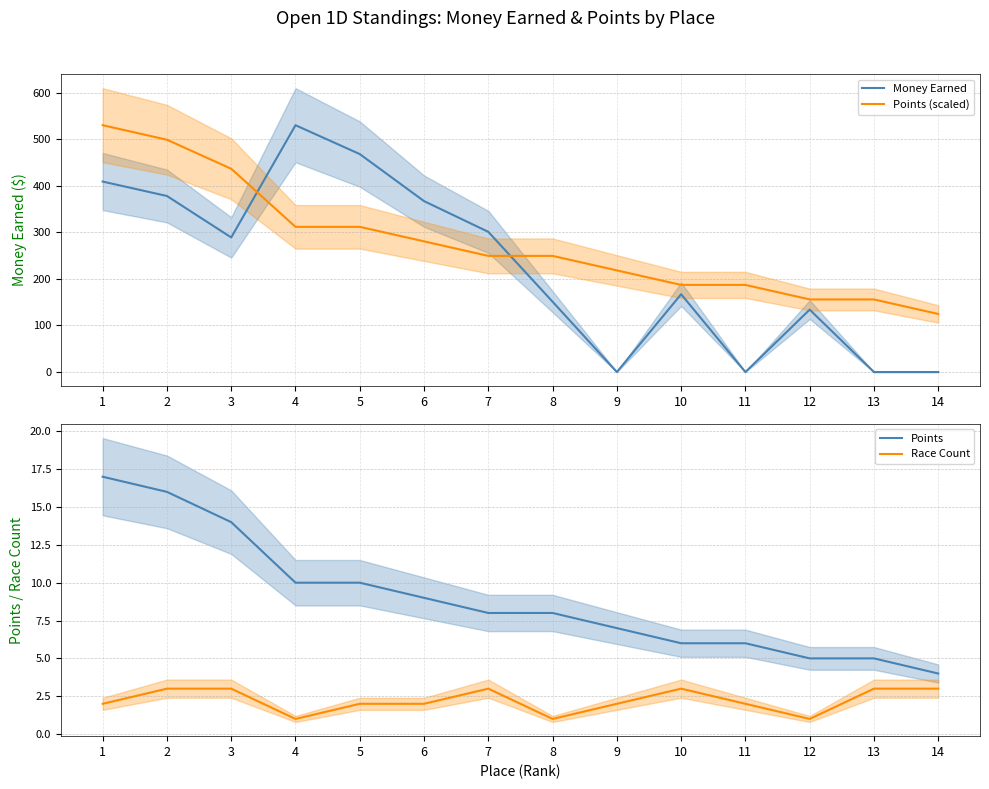

Which category has the lowest value in the Points (scaled) series?

14